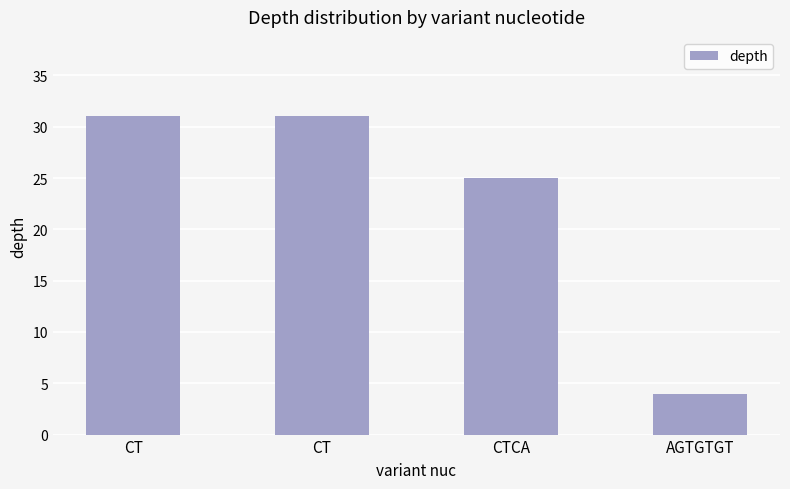

True or false: the data shows 31 at CT.

True